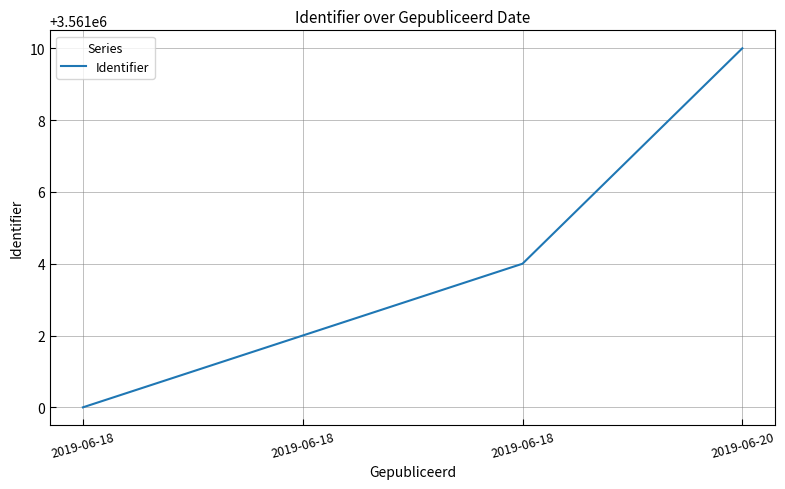

Reading left to right, extract all data points from this chart.

3561000	3561002	3561004	3561010